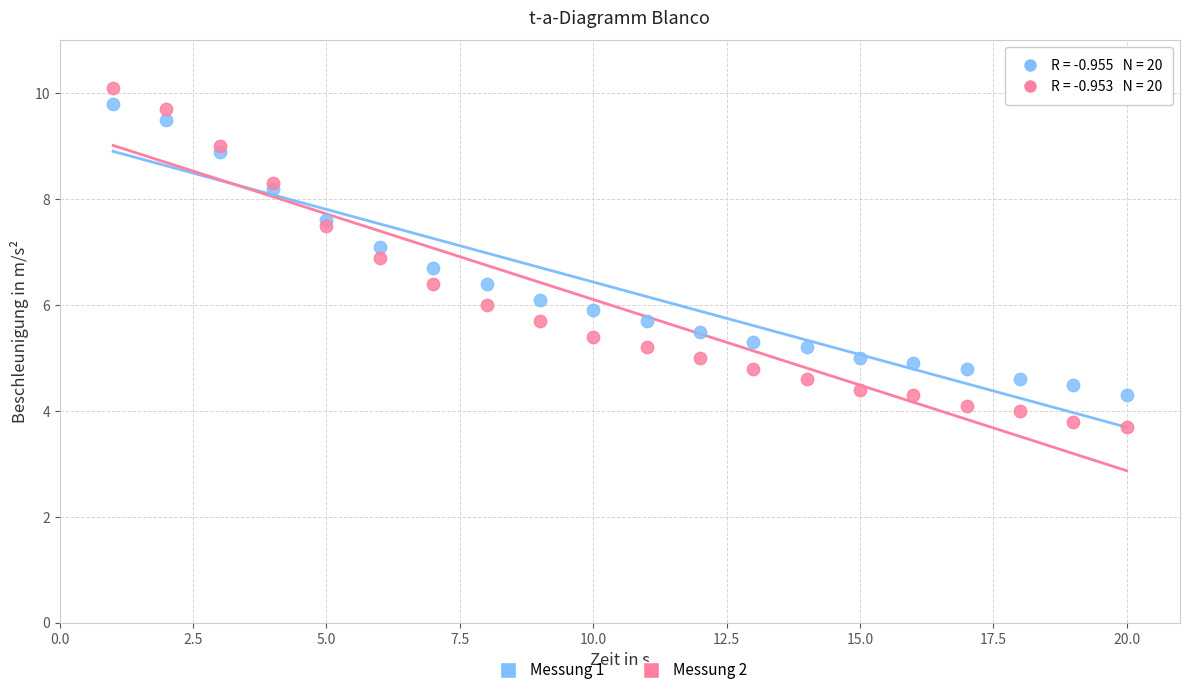

Which series reaches the minimum Y coordinate?

Messung 2